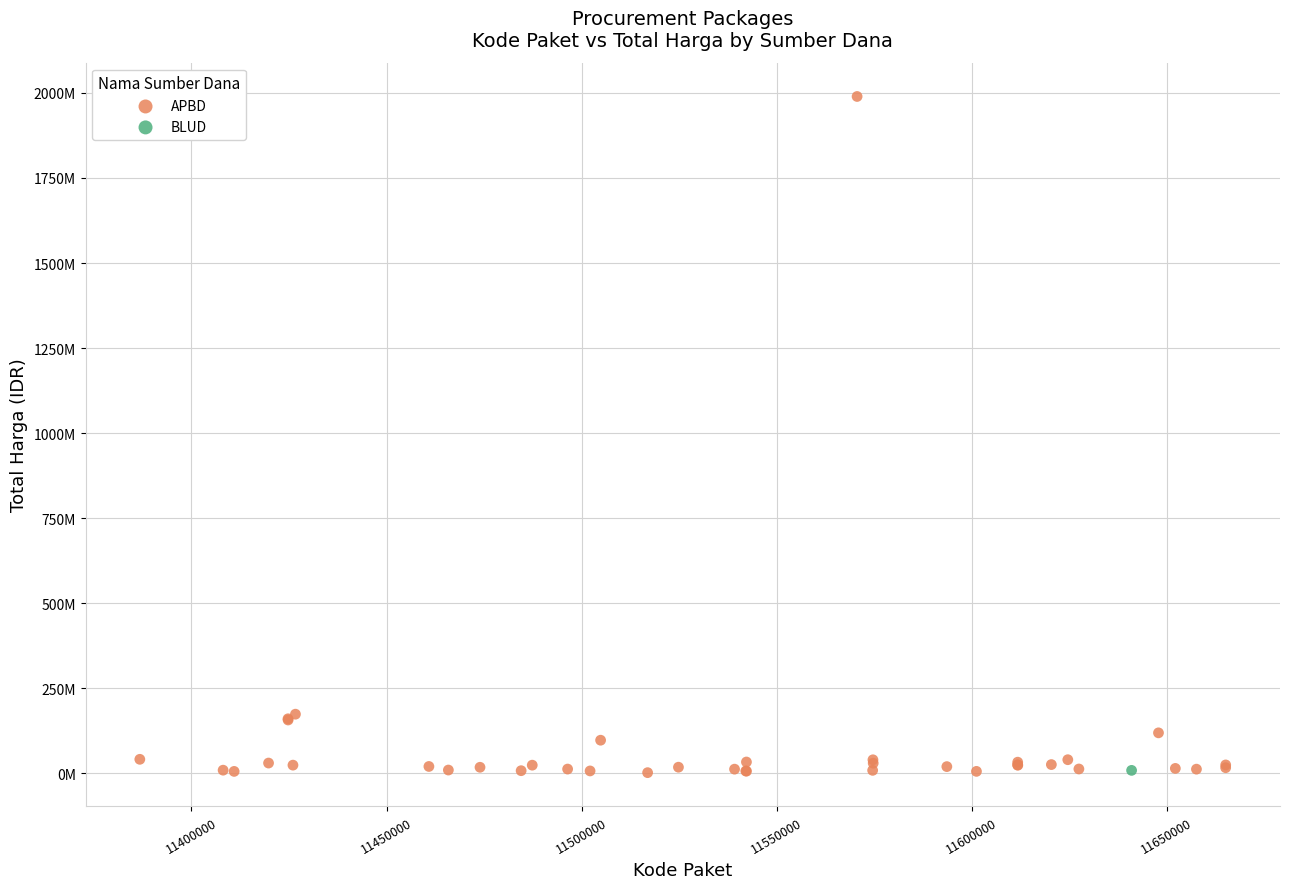

What are all the series names shown in the legend?

APBD, BLUD